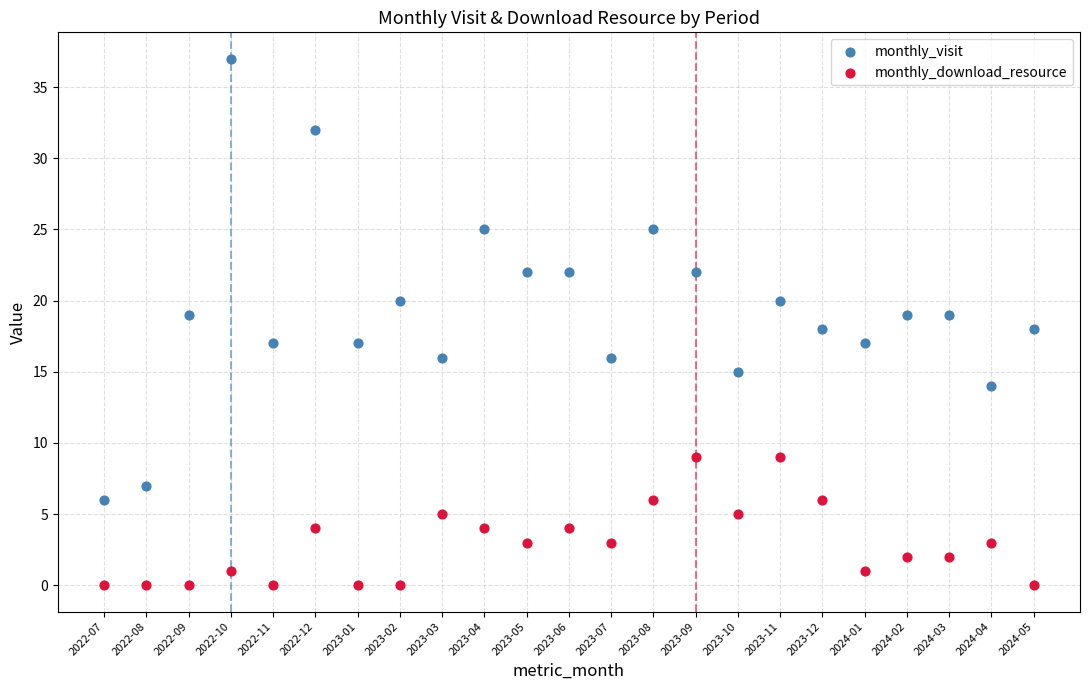

What are all the series names shown in the legend?

monthly_visit, monthly_download_resource